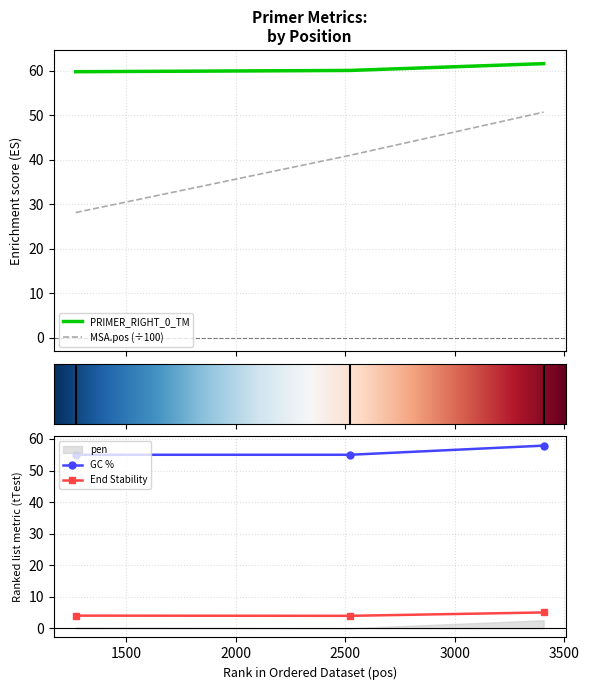

At which label is PRIMER_RIGHT_0_GC_PERCENT closest to 56?

1270